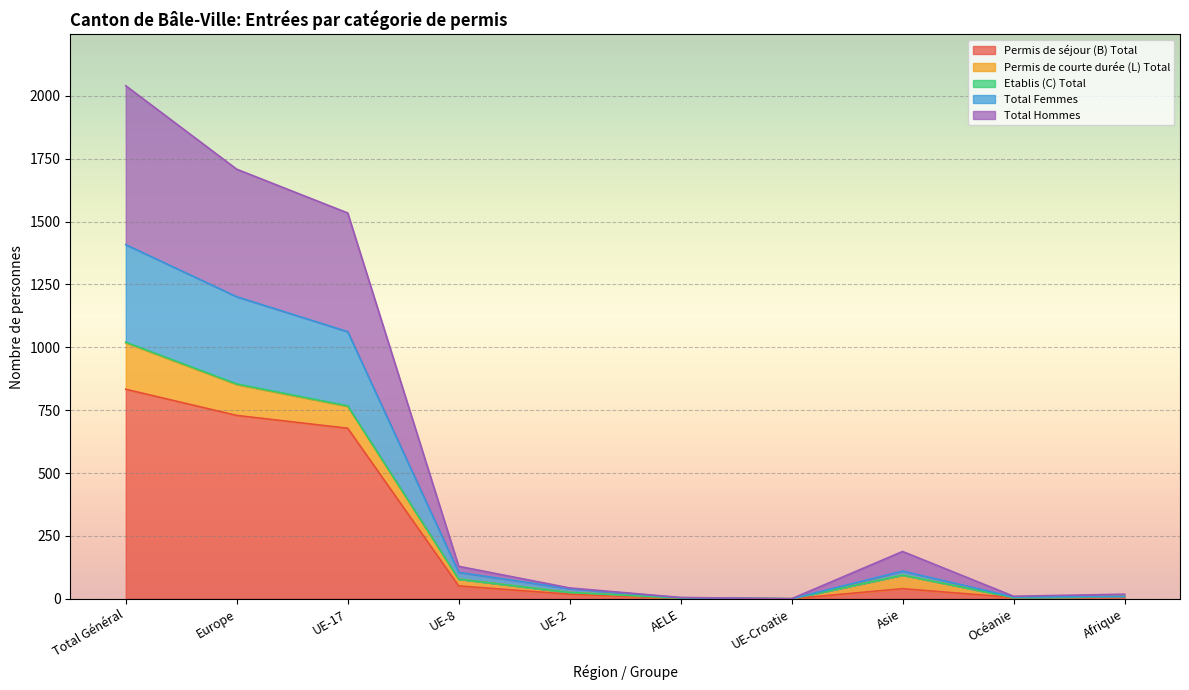

The Permis de séjour (B) Total series shows 833 at Total Général. True or false?

True